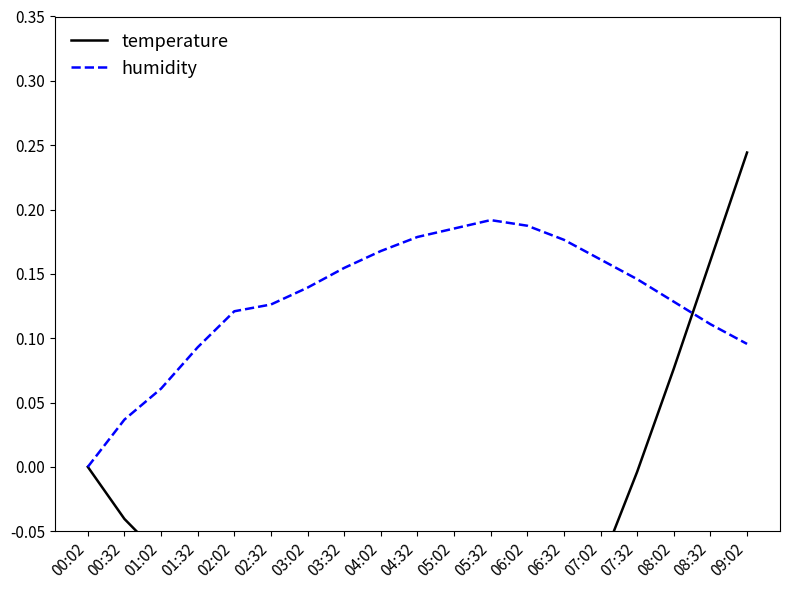

In temperature, how many points are lower than both neighbors (excluding endpoints)?

1